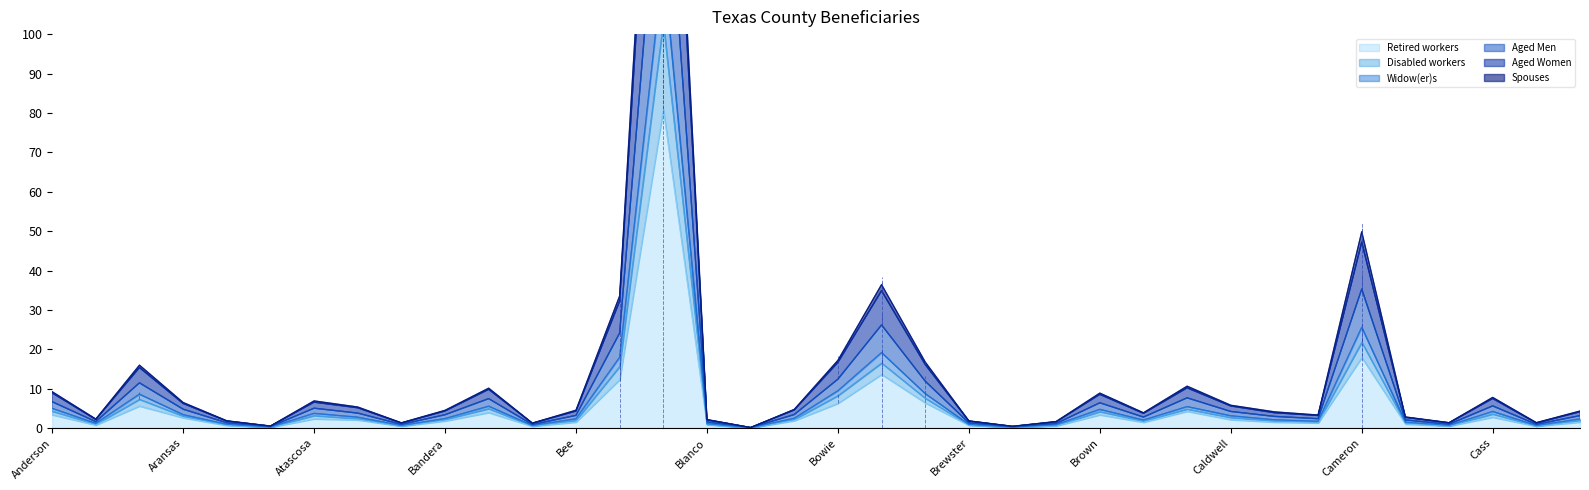

Where is Retired workers nearest to the value 40?

Cameron